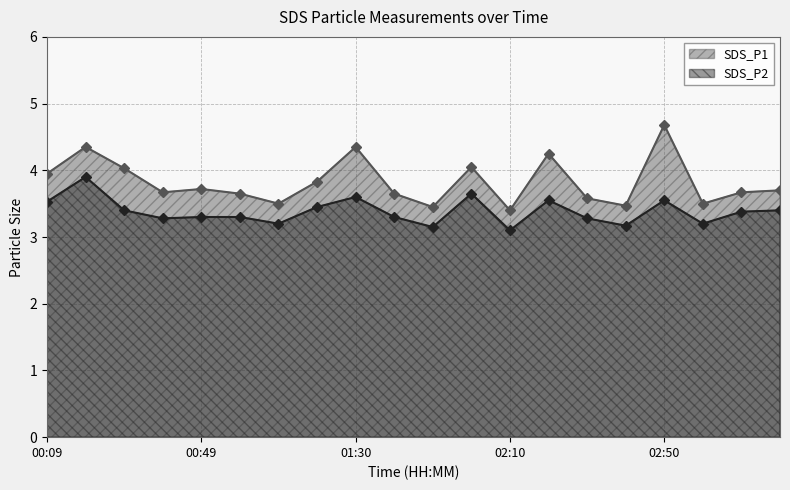

True or false: SDS_P1 and SDS_P2 cross at least once.

False